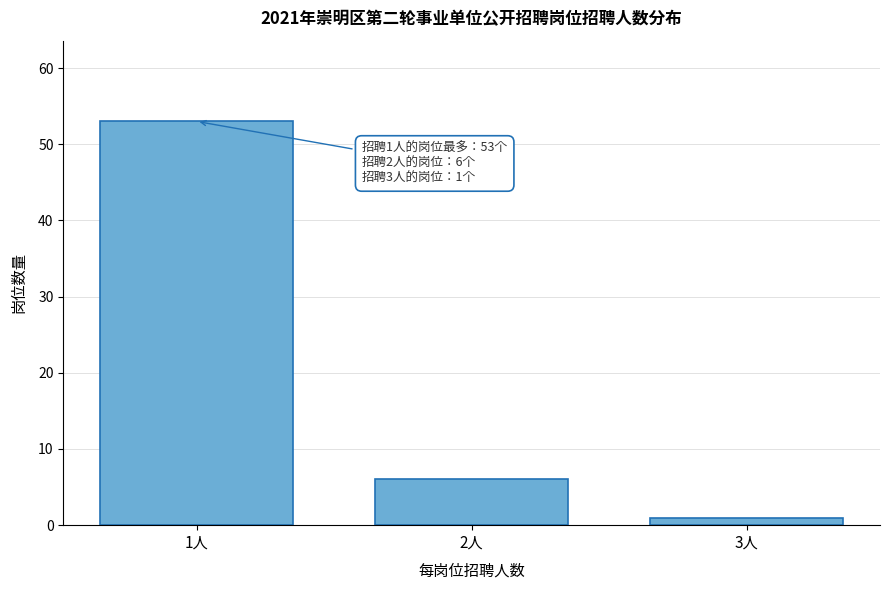

Reading left to right, transcribe all the data shown in this chart.

1人=53	2人=6	3人=1